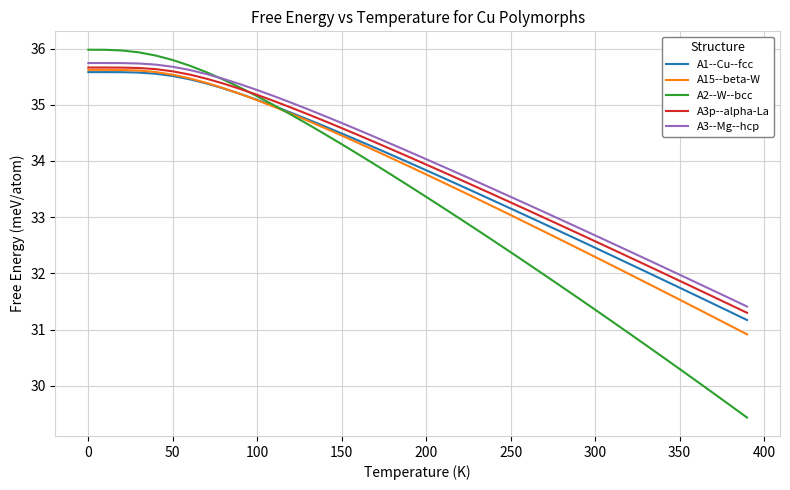

True or false: A3--Mg--hcp and A3p--alpha-La intersect in this chart.

False